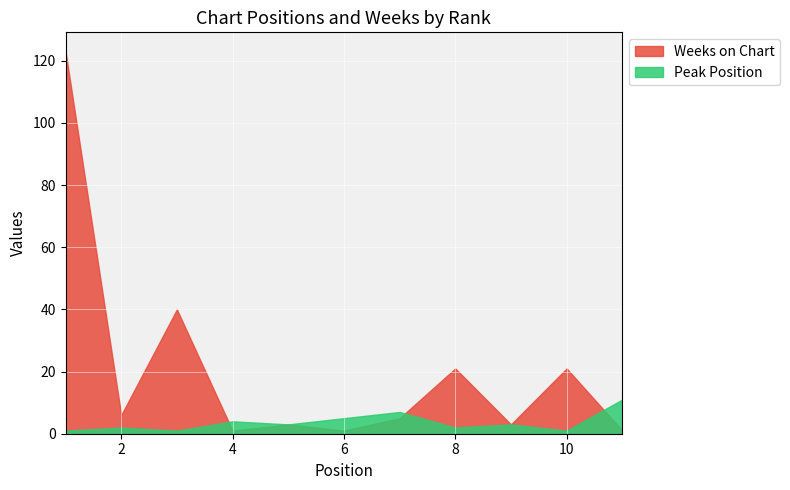

How many values in the Weeks on Chart series exceed 5?

5